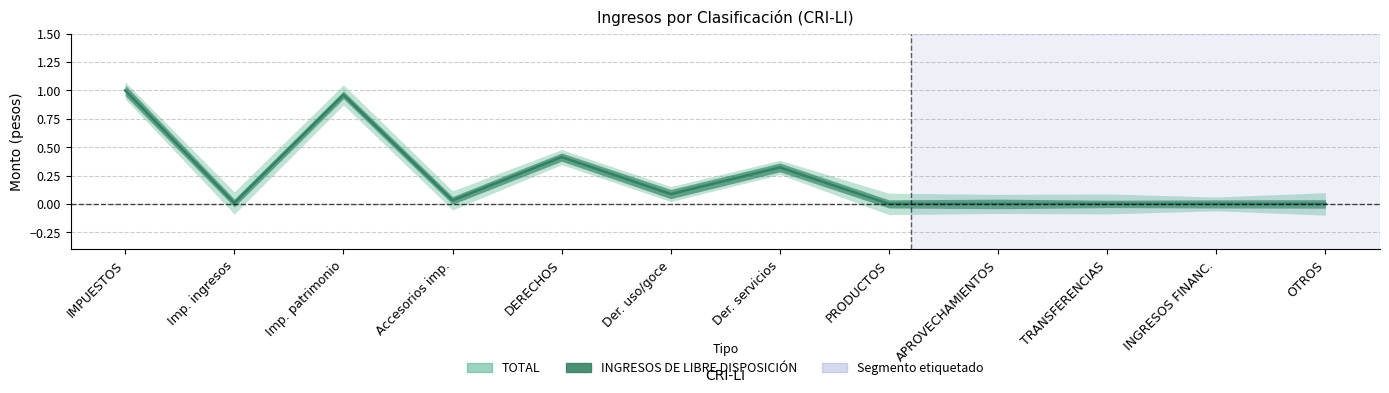

True or false: INGRESOS DE LIBRE DISPOSICIÓN and TOTAL cross at least once.

False